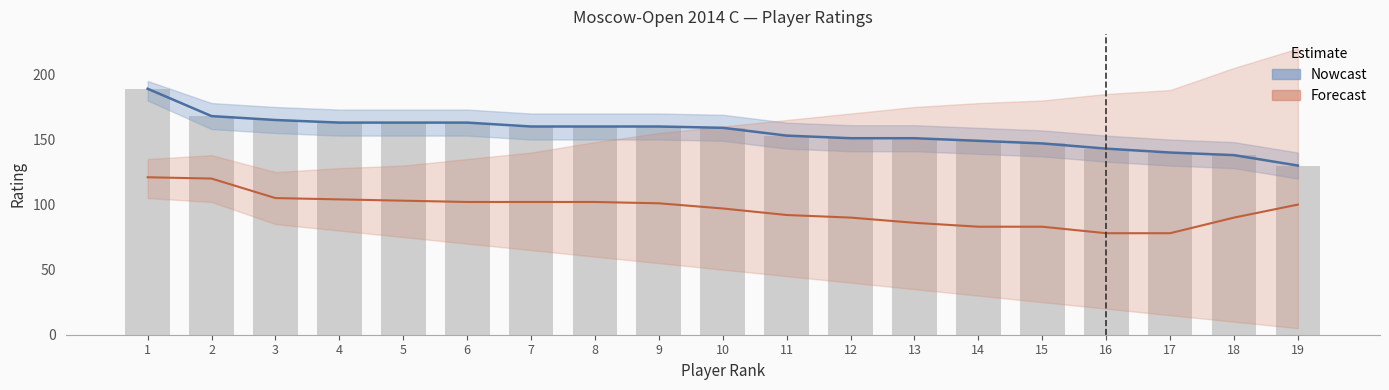

Reading left to right, what are all the values shown in this chart?

Nowcast: 189	168	165	163	163	163	160	160	160	159	153	151	151	149	147	143	140	138	130
Forecast: 121	120	105	104	103	102	102	102	101	97	92	90	86	83	83	78	78	90	100